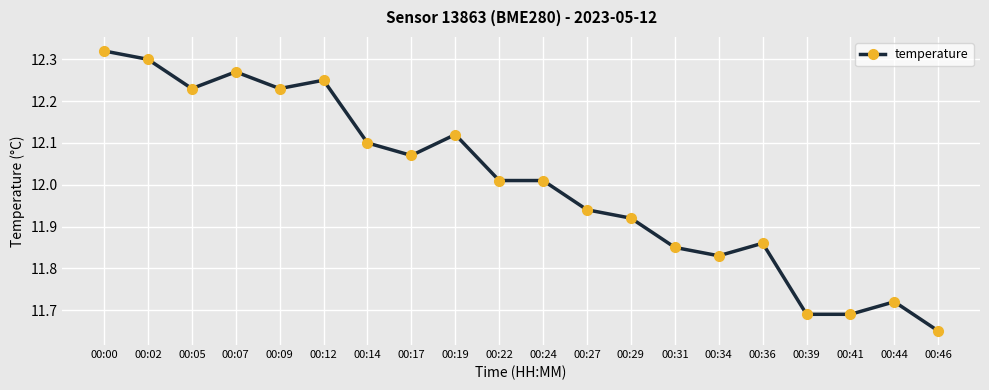

At which label is the value closest to 11?

00:46